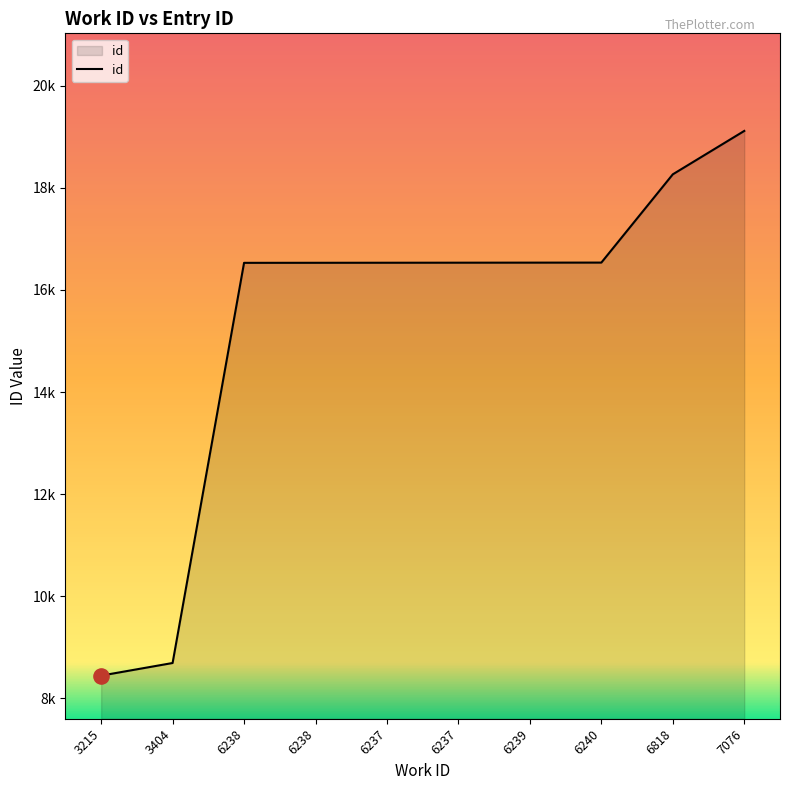

Between 6818 and 6239, which is larger?

6818